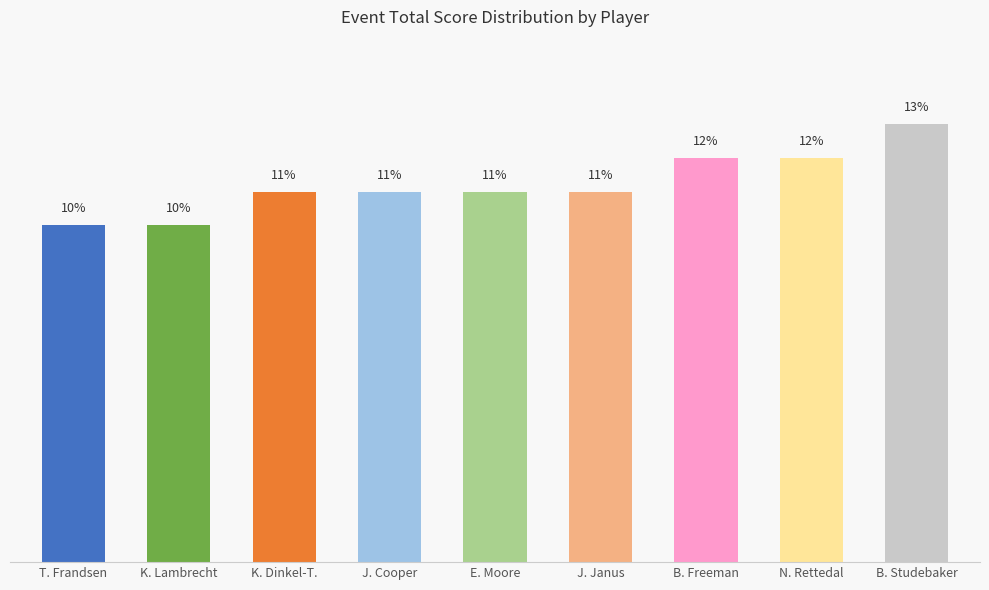

Which category has the highest value across all series?

B. Studebaker